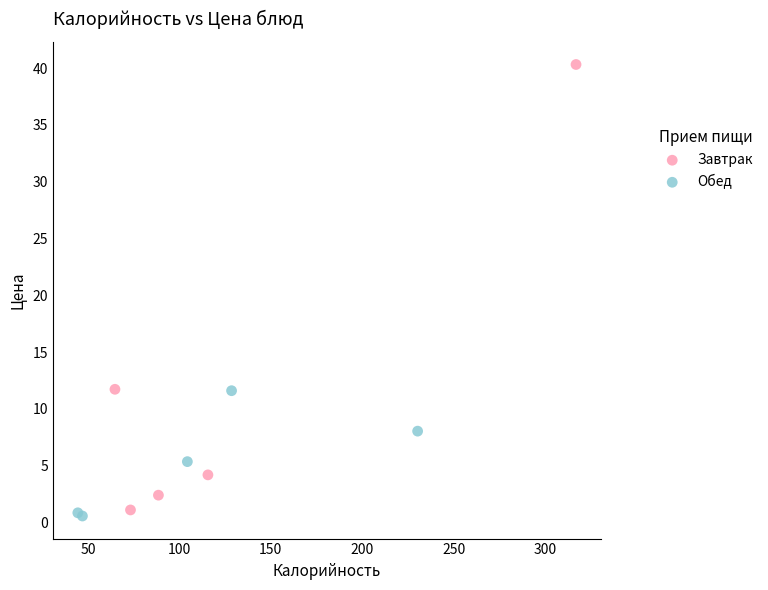

Which series contains the highest Y value?

Завтрак